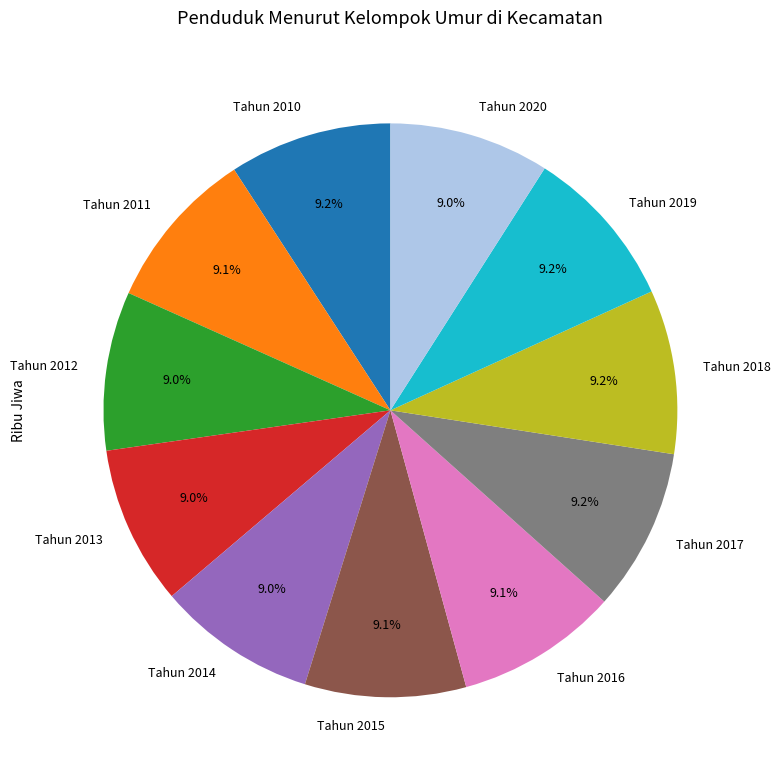

Does Tahun 2018 represent more than half of the total?

No